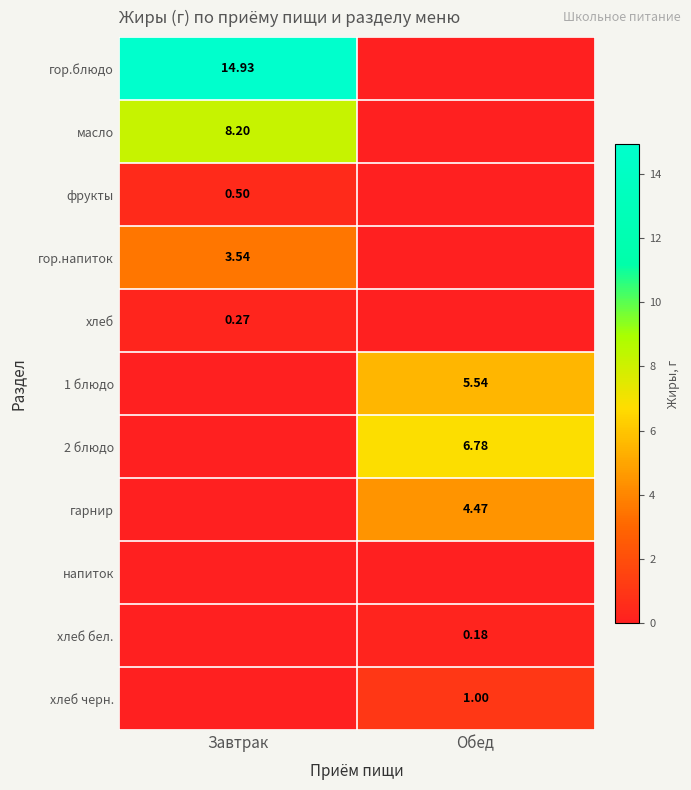

Is the value of 1 блюдо at Обед greater than the value of 2 блюдо at Обед?

No